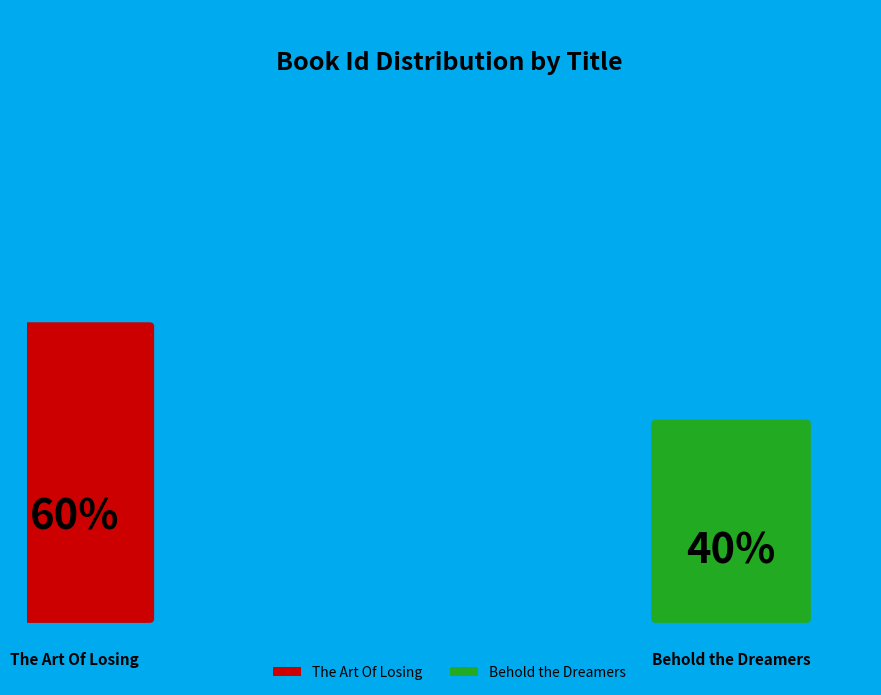

To the nearest percent, what is the average slice percentage?

50%